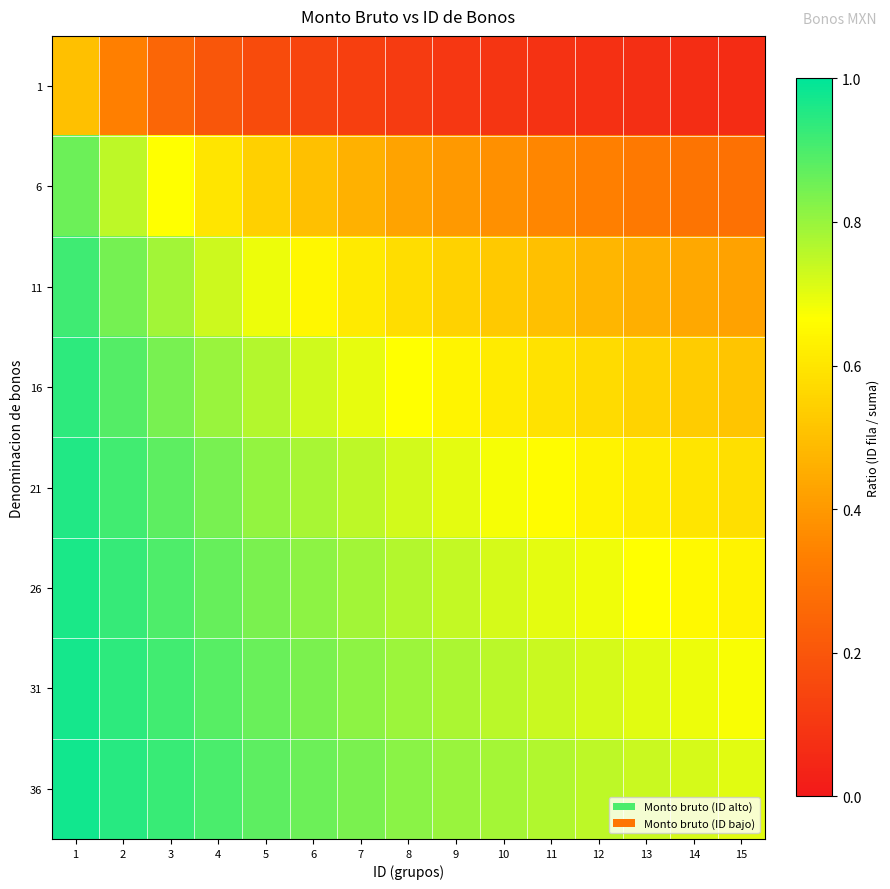

At which category is the sum across all series the highest?

1